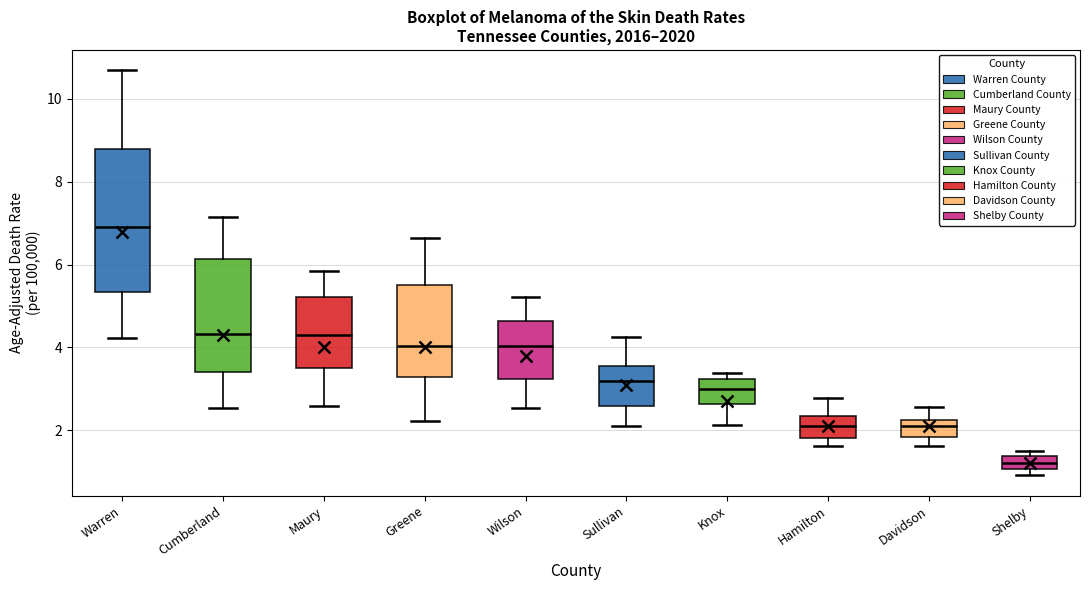

Reading left to right, read every box against the y-axis: the position of its median line, the range the box covers, and the ends of its whiskers. The values are not printed on the chart, so give them approximately, as read against the axis.

Warren: median 7.0, box 5.4 to 8.8, whiskers 4.2 to 10.6
Cumberland: median 4.4, box 3.4 to 6.2, whiskers 2.6 to 7.2
Maury: median 4.4, box 3.6 to 5.2, whiskers 2.6 to 5.8
Greene: median 4.0, box 3.2 to 5.6, whiskers 2.2 to 6.6
Wilson: median 4.0, box 3.2 to 4.6, whiskers 2.6 to 5.2
Sullivan: median 3.2, box 2.6 to 3.6, whiskers 2.2 to 4.2
Knox: median 3.0, box 2.6 to 3.2, whiskers 2.2 to 3.4
Hamilton: median 2.0, box 1.8 to 2.4, whiskers 1.6 to 2.8
Davidson: median 2.0, box 1.8 to 2.2, whiskers 1.6 to 2.6
Shelby: median 1.2, box 1.0 to 1.4, whiskers 1.0 (below the box's lower edge) to 1.4 (just above the box's upper edge)